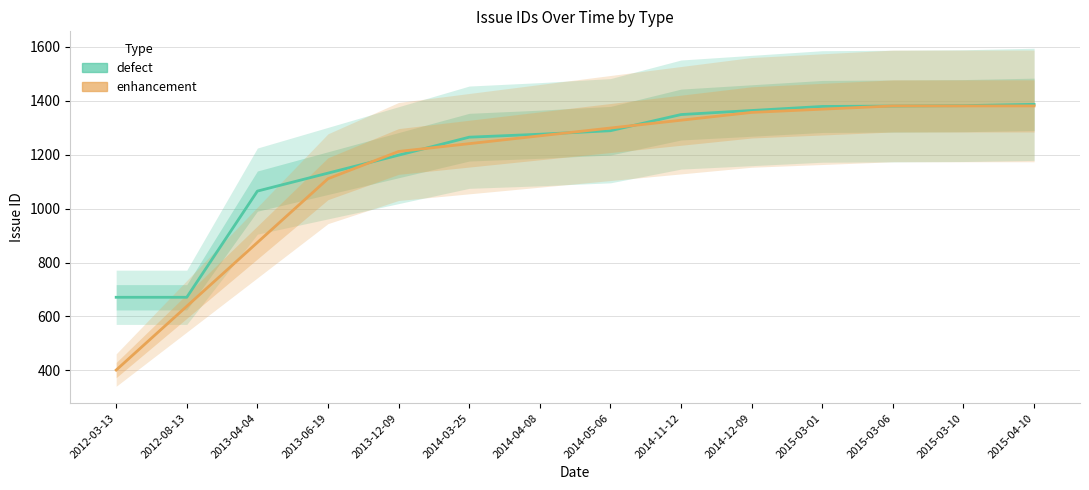

Is the value of enhancement at 2013-12-09 greater than the value of defect at 2015-03-01?

No